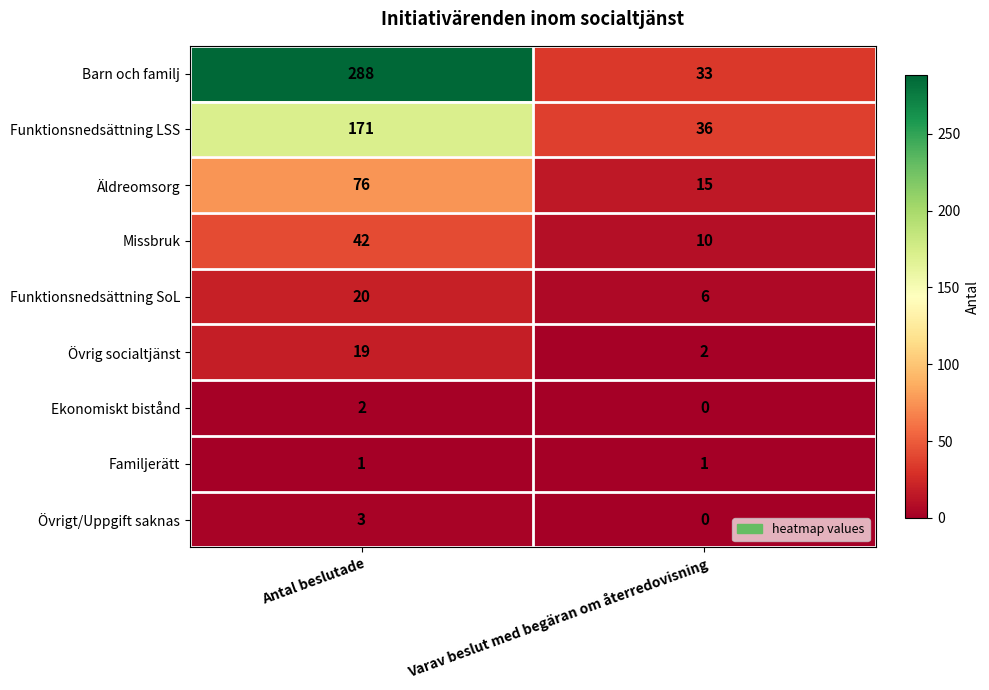

What is the average value of the Missbruk series?

26